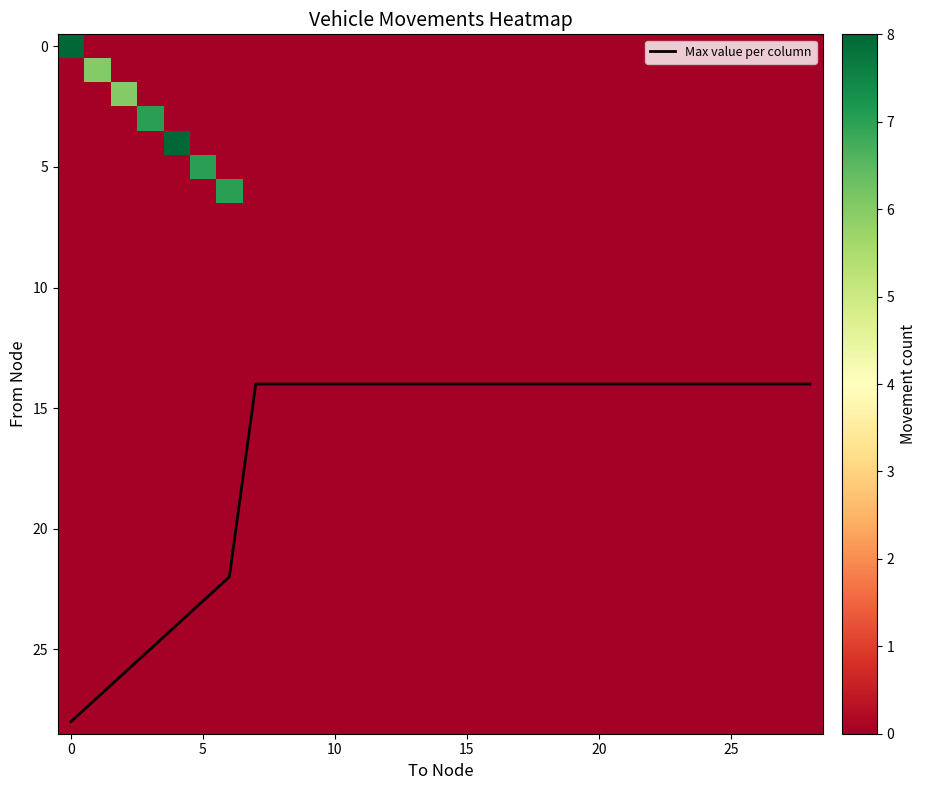

True or false: Max value per column has a value of 14 at 10.

True